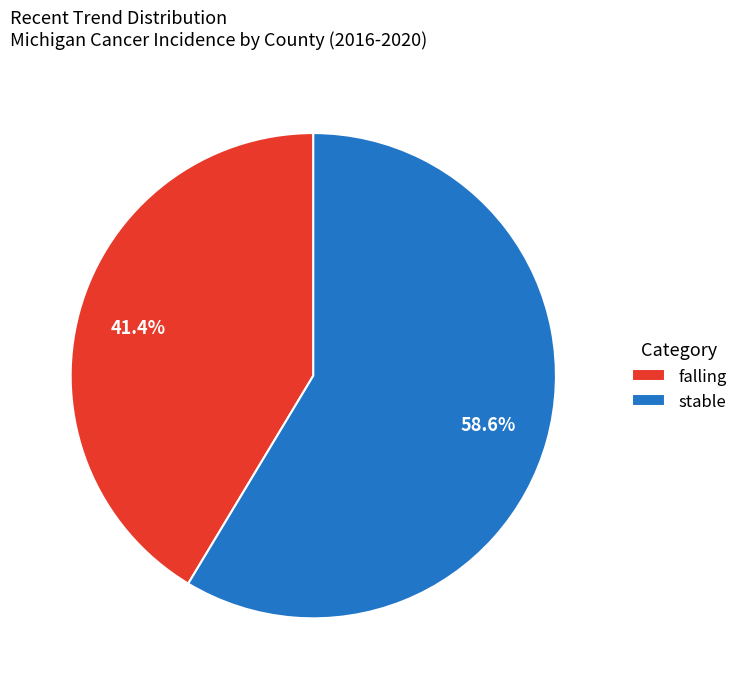

What percentage is NOT represented by falling?

58.6%